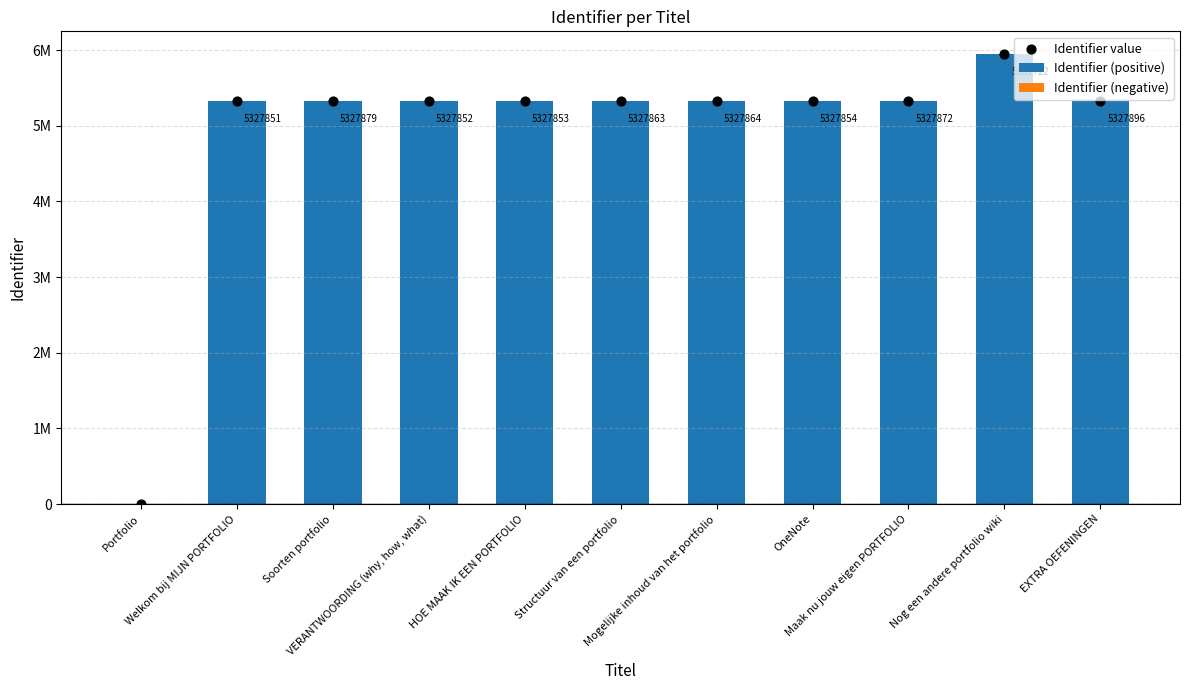

At how many categories does at least one series exceed 3025702?

10